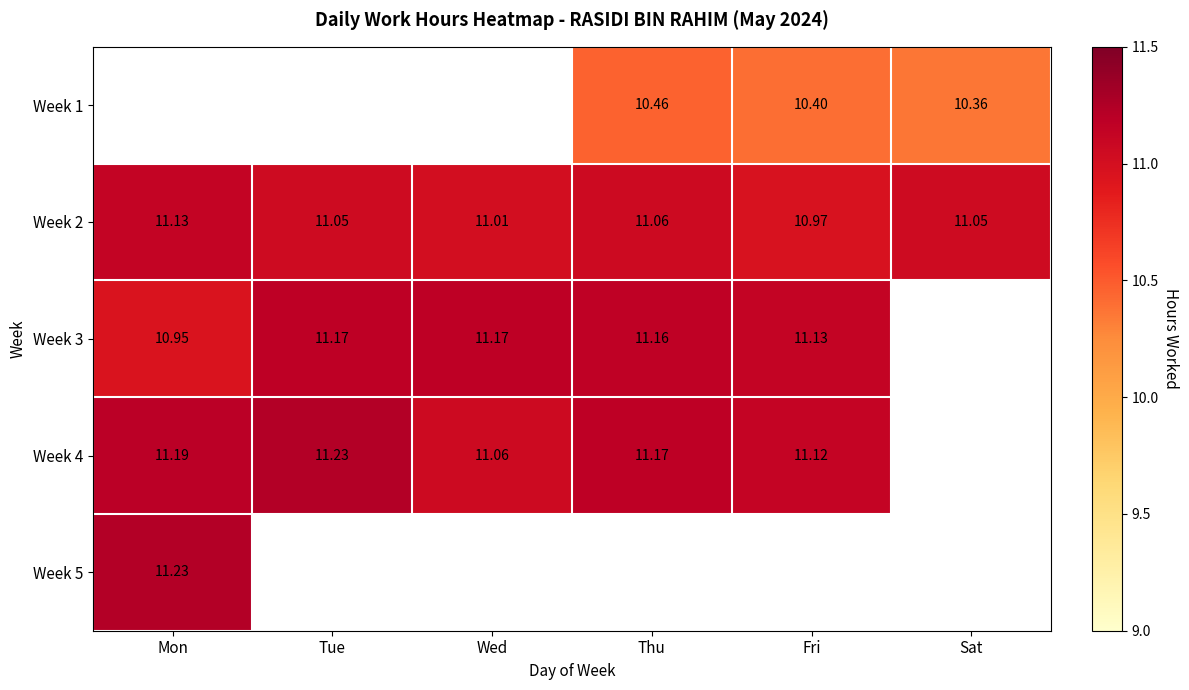

Is the value of Week 2 at Sat greater than the value of Week 1 at Thu?

Yes